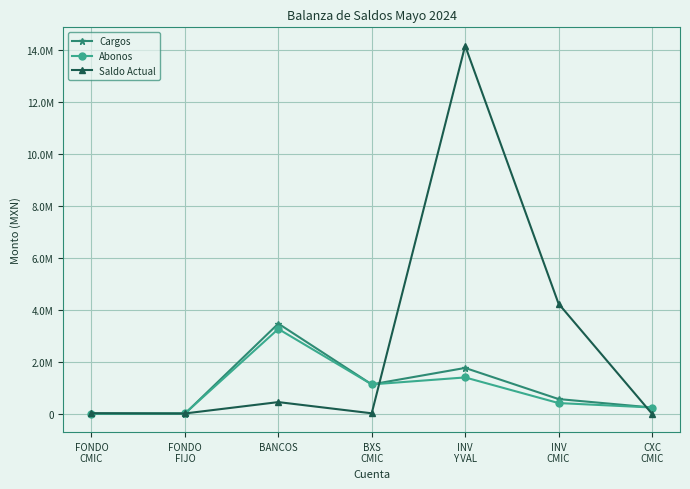

Where is the first local minimum for Saldo Actual?

FONDO
FIJO